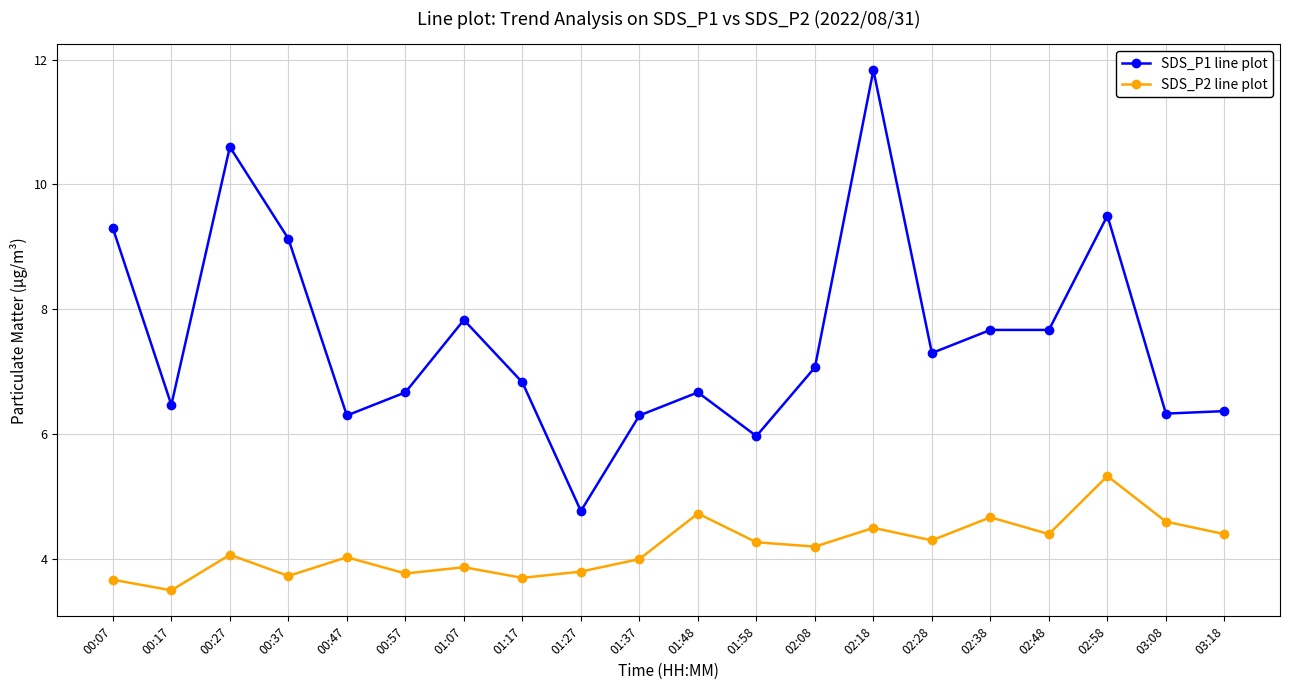

True or false: SDS_P1 line plot has more than 0 interior local peaks.

True